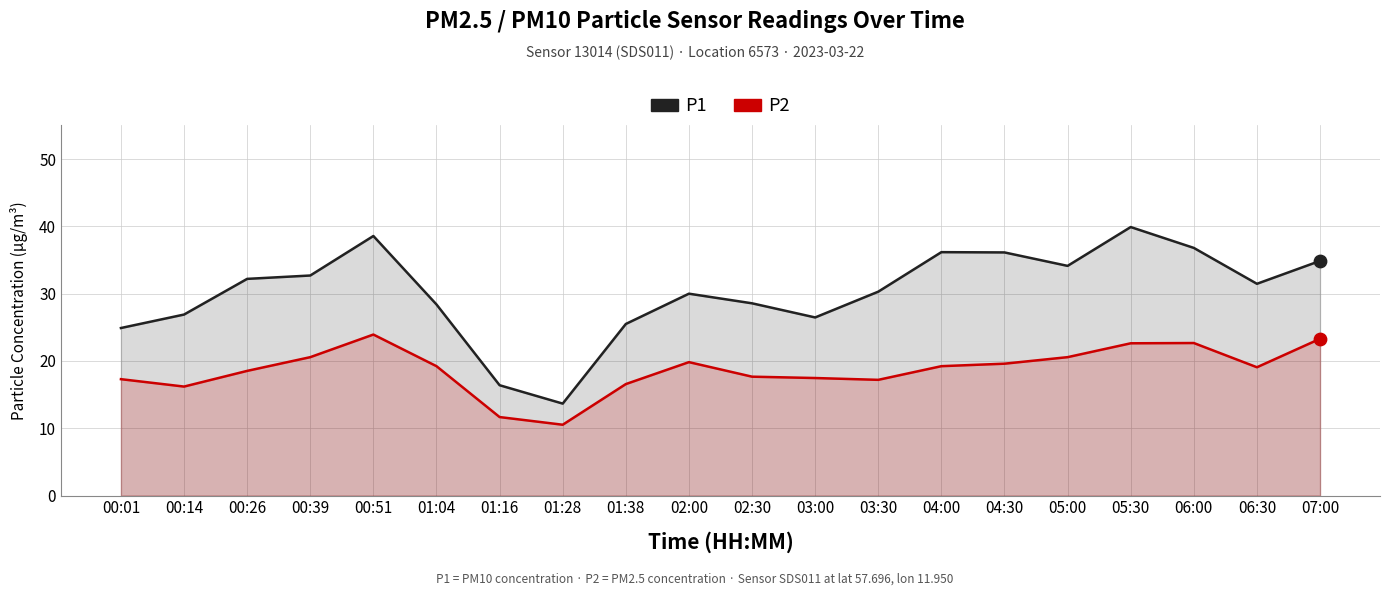

What is the total value across all series at 01:16?

28.1